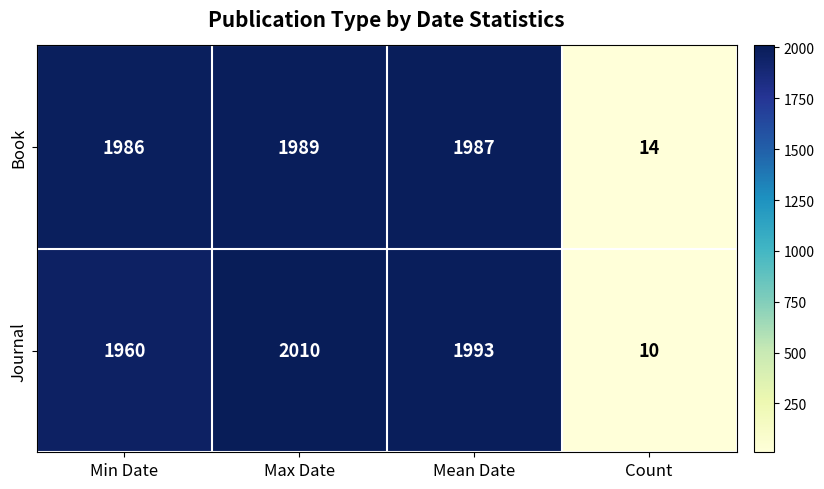

How many data points in Journal are less than 1993?

2